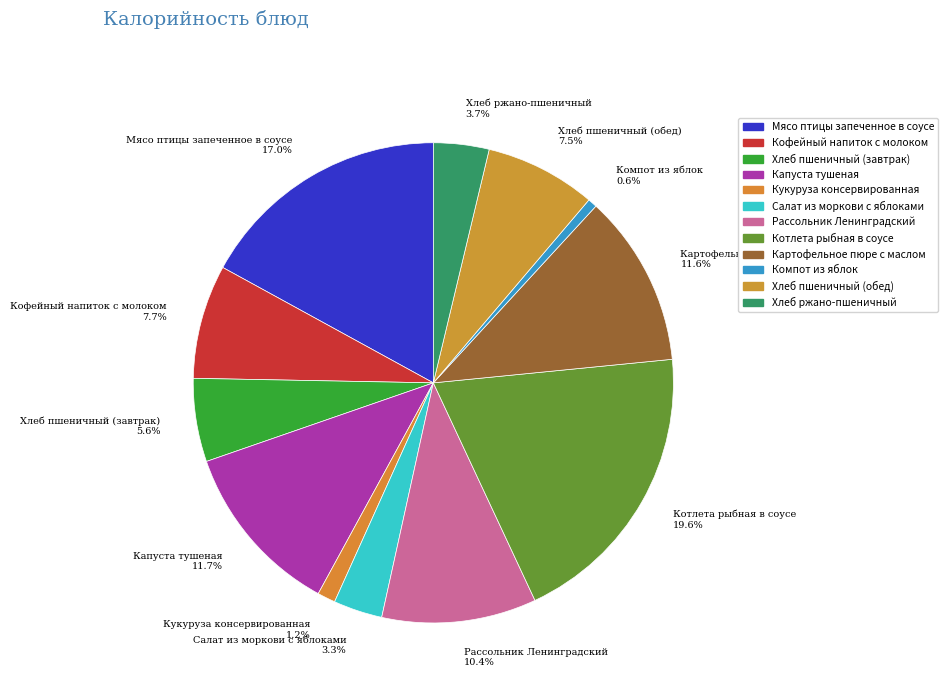

To the nearest percent, what portion does Рассольник Ленинградский represent?

10%